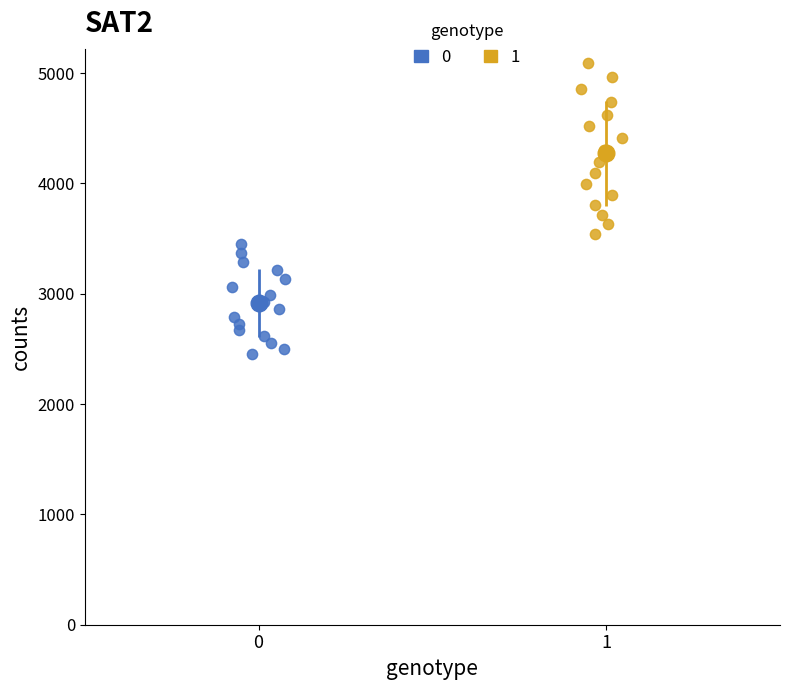

What are all the series names shown in the legend?

0, 1